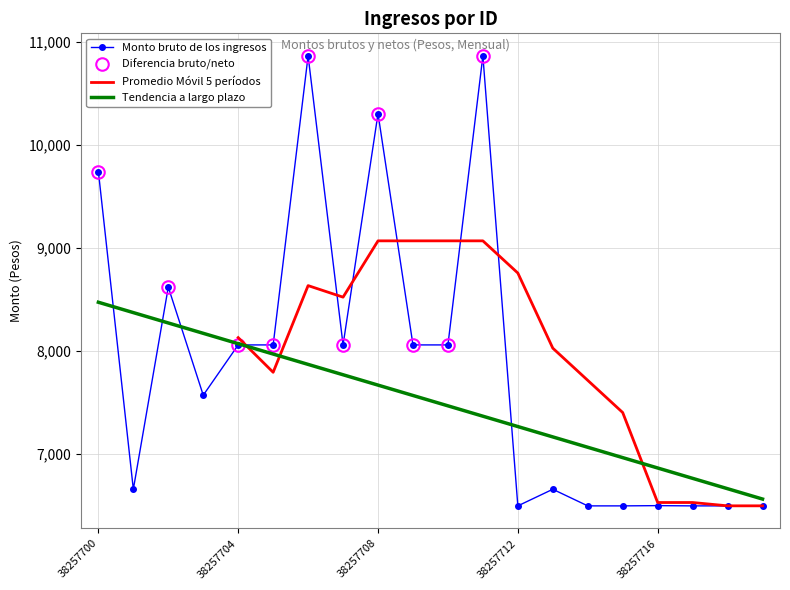

Reading right to left, transcribe all the data shown in this chart.

6497.6	6497.6	6497.6	6500.0	6497.6	6497.6	6658.8	6497.6	10865.4	8059.8	8059.8	10304.2	8059.8	10865.4	8059.8	8059.8	7571.6	8620.7	6658.8	9742.7